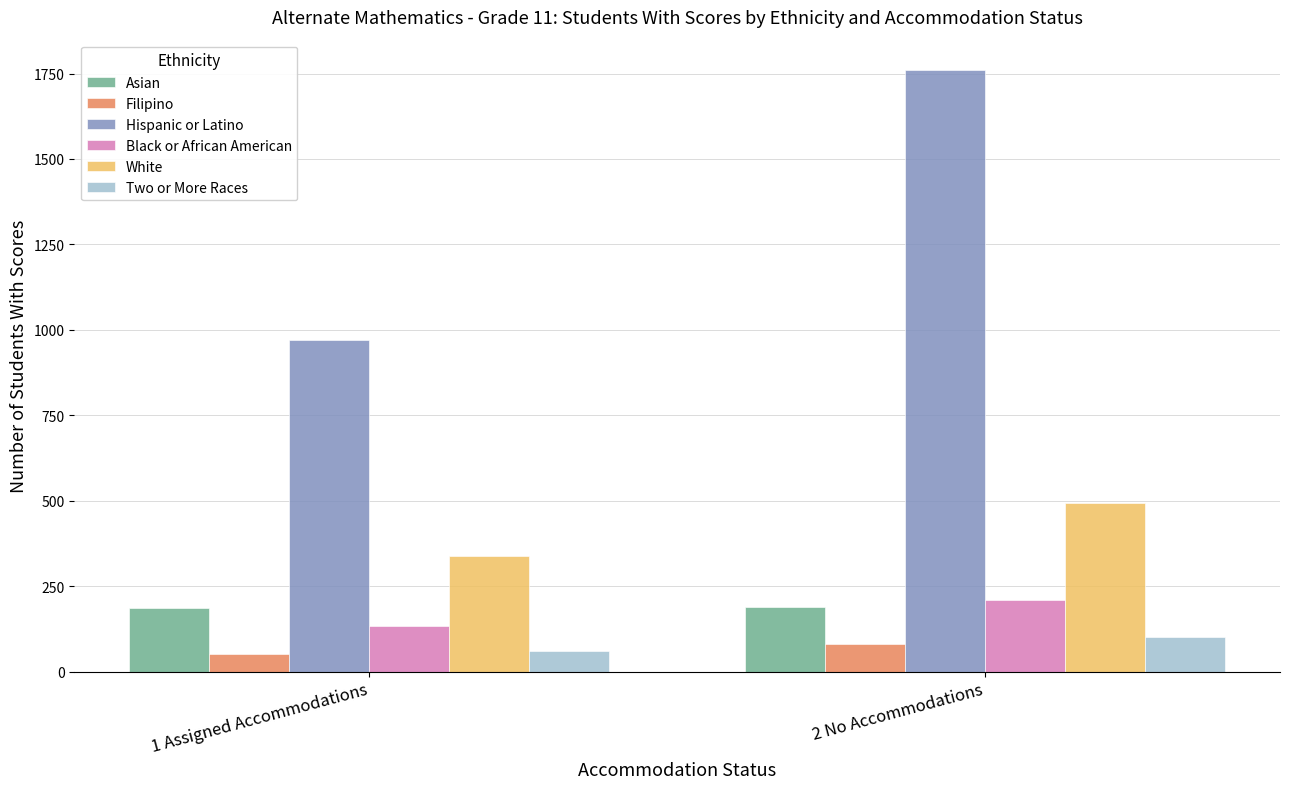

What is the sum of all Filipino values?

132